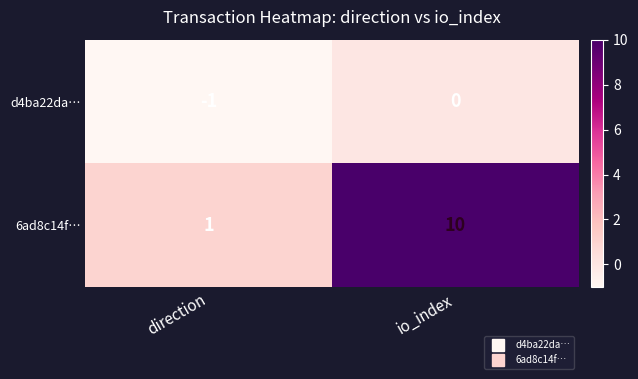

What is the difference between the highest and lowest values at direction?

2